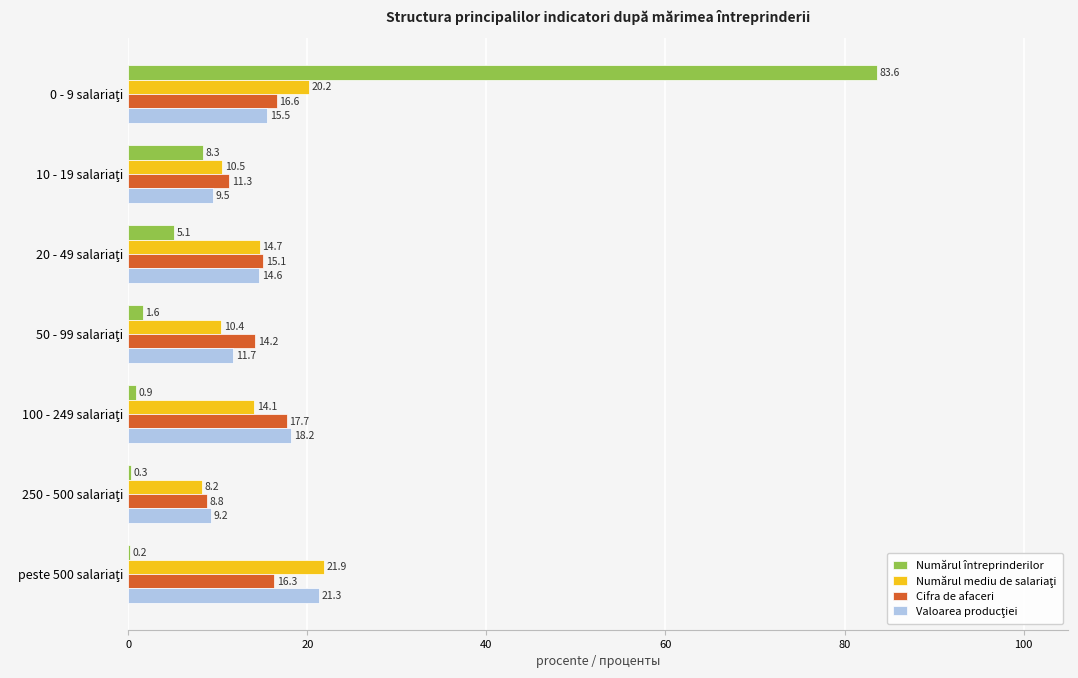

What is the sum of all Numărul întreprinderilor values?

100.0